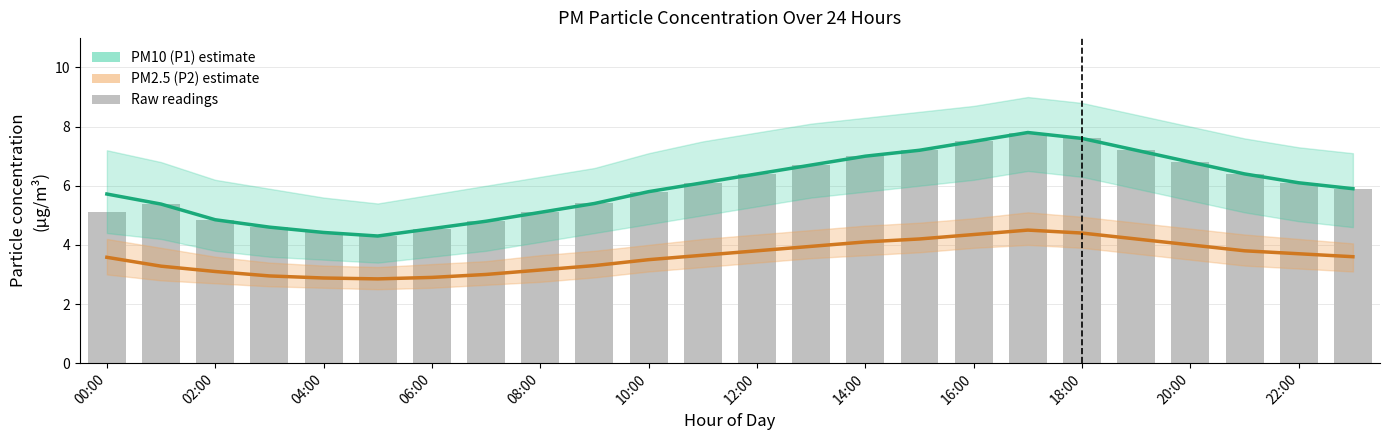

At which category does the chart reach its peak across all series?

17